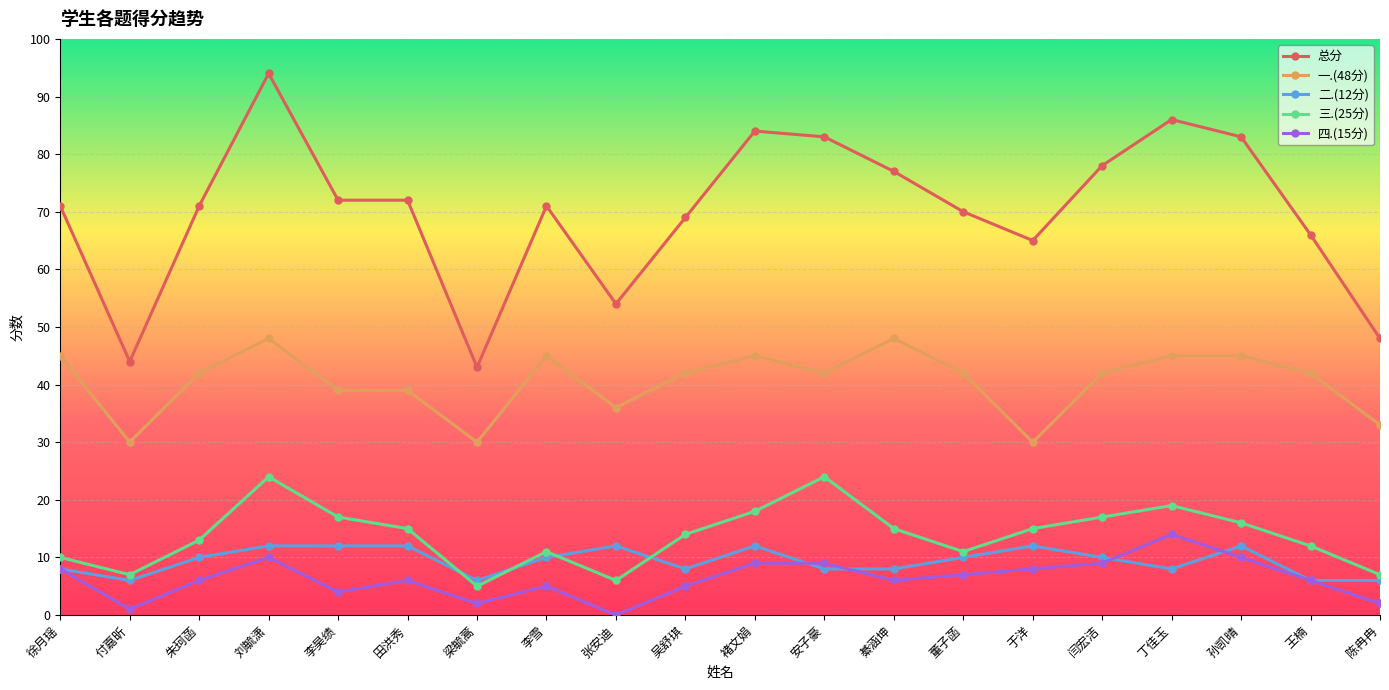

Reading left to right, list all the values displayed in this chart.

总分: 71	44	71	94	72	72	43	71	54	69	84	83	77	70	65	78	86	83	66	48
一.(48分): 45	30	42	48	39	39	30	45	36	42	45	42	48	42	30	42	45	45	42	33
二.(12分): 8	6	10	12	12	12	6	10	12	8	12	8	8	10	12	10	8	12	6	6
三.(25分): 10	7	13	24	17	15	5	11	6	14	18	24	15	11	15	17	19	16	12	7
四.(15分): 8	1	6	10	4	6	2	5	0	5	9	9	6	7	8	9	14	10	6	2